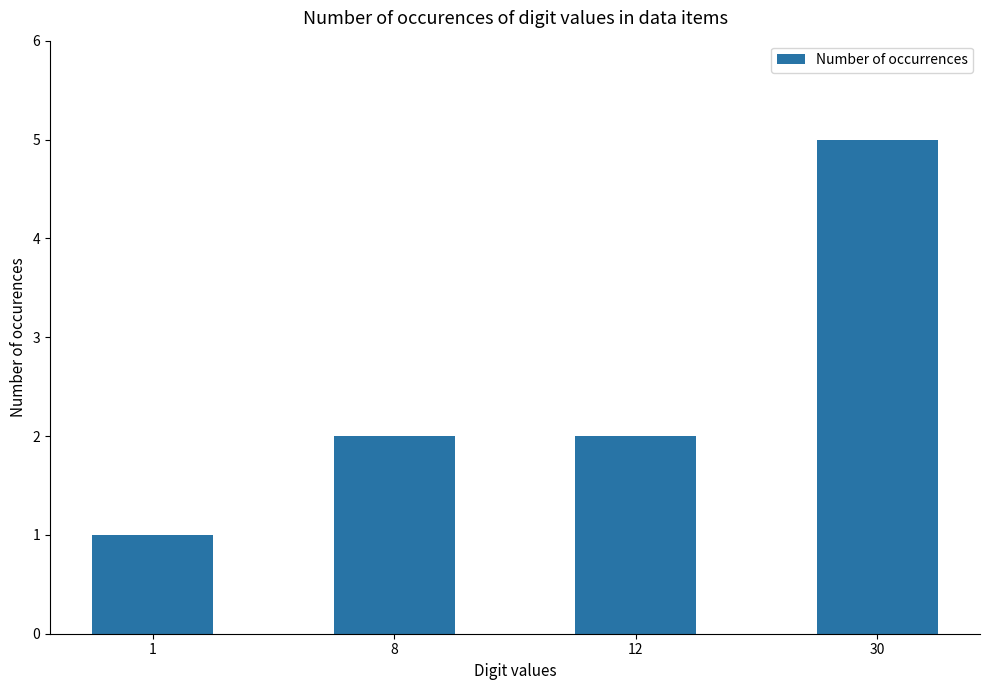

Reading left to right, what are all the values shown in this chart?

1=1	8=2	12=2	30=5